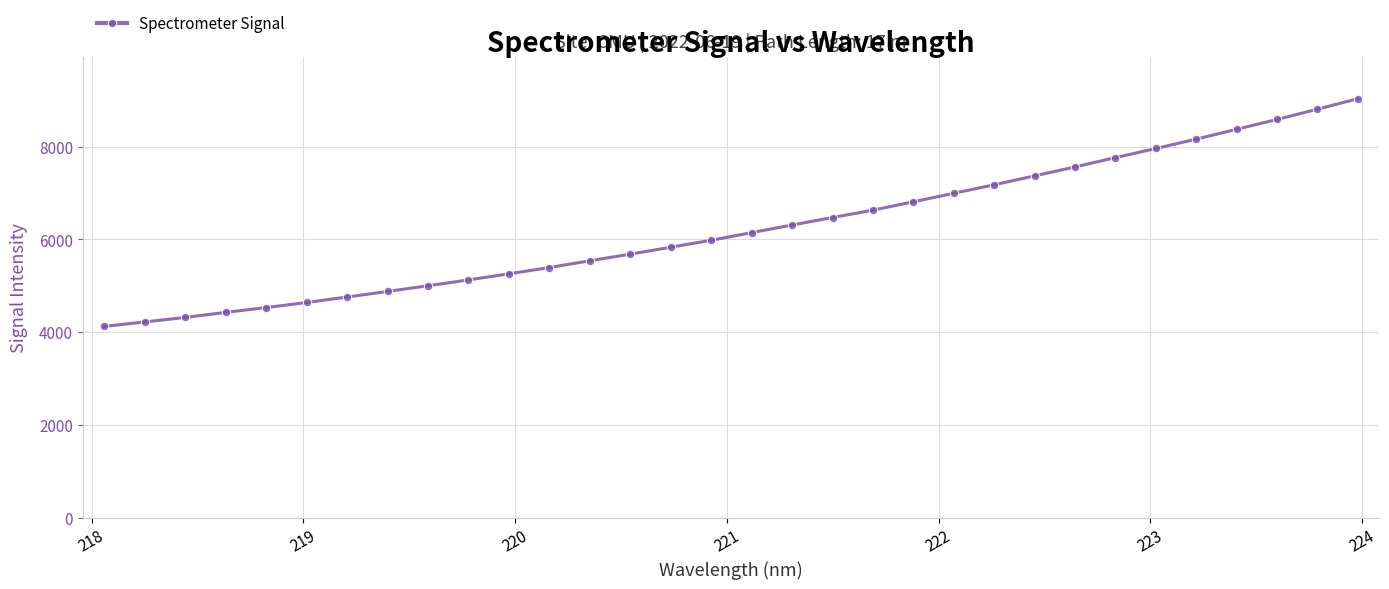

What is the value of the 28th point from the left?

8161.5